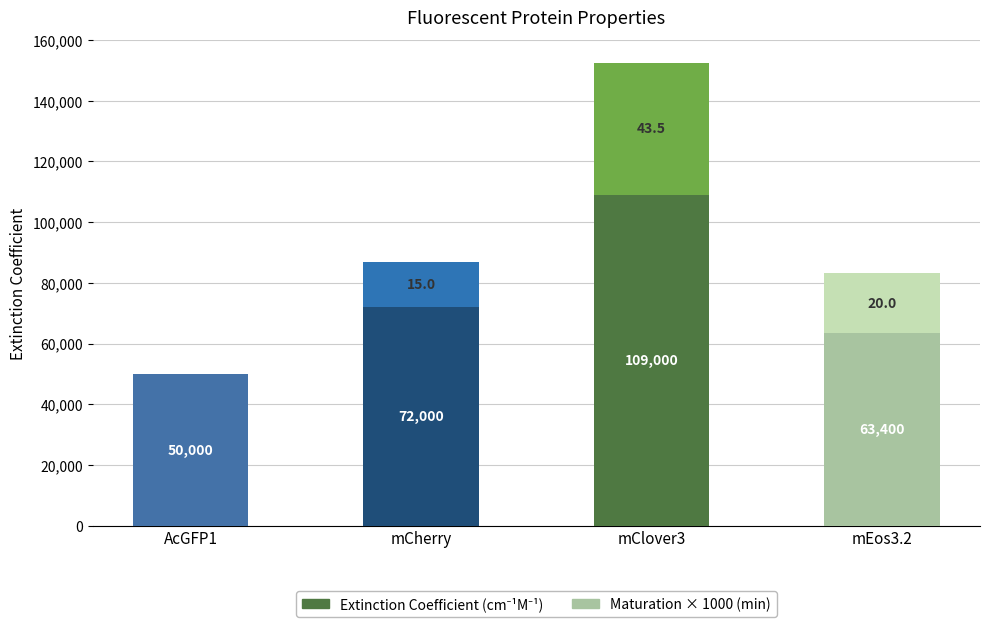

At which category is the sum across all series the highest?

mClover3